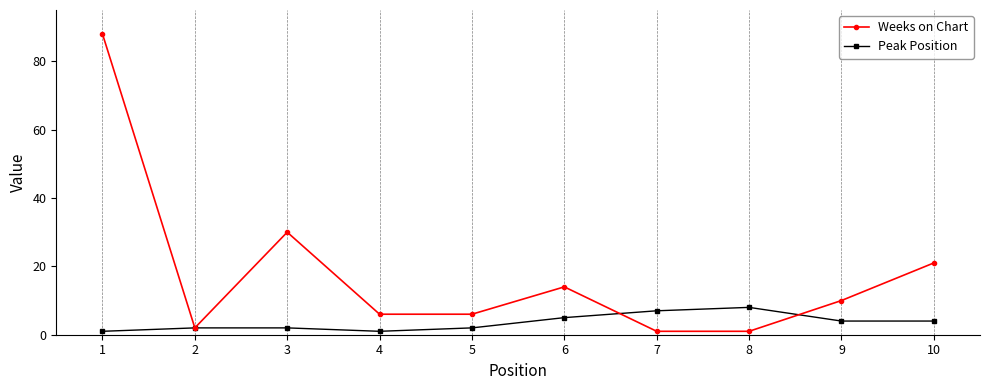

Rank the series by their maximum value, from highest to lowest.

Weeks on Chart, Peak Position